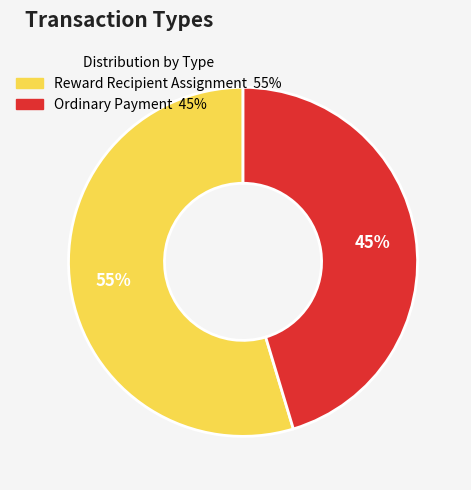

True or false: Ordinary Payment accounts for 45% of the total.

True